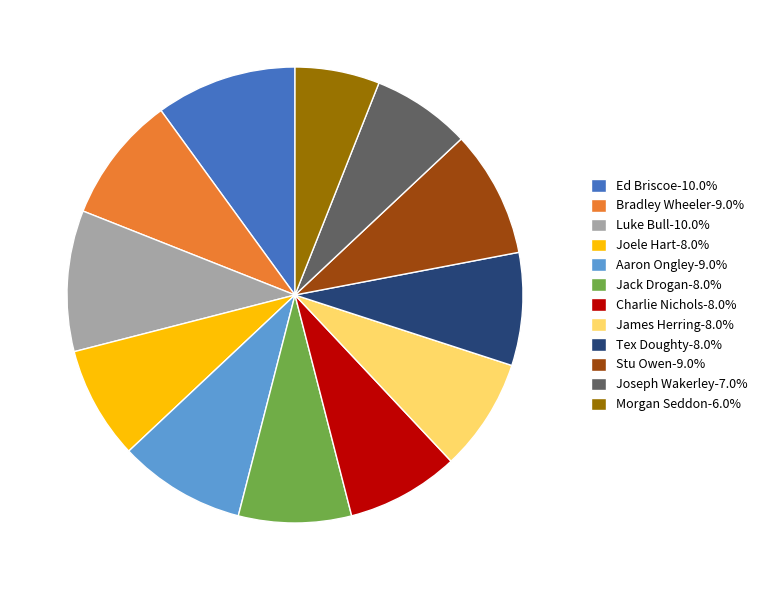

What is the ratio of the value at Bradley Wheeler-9.0% to the value at Stu Owen-9.0%?

1.0